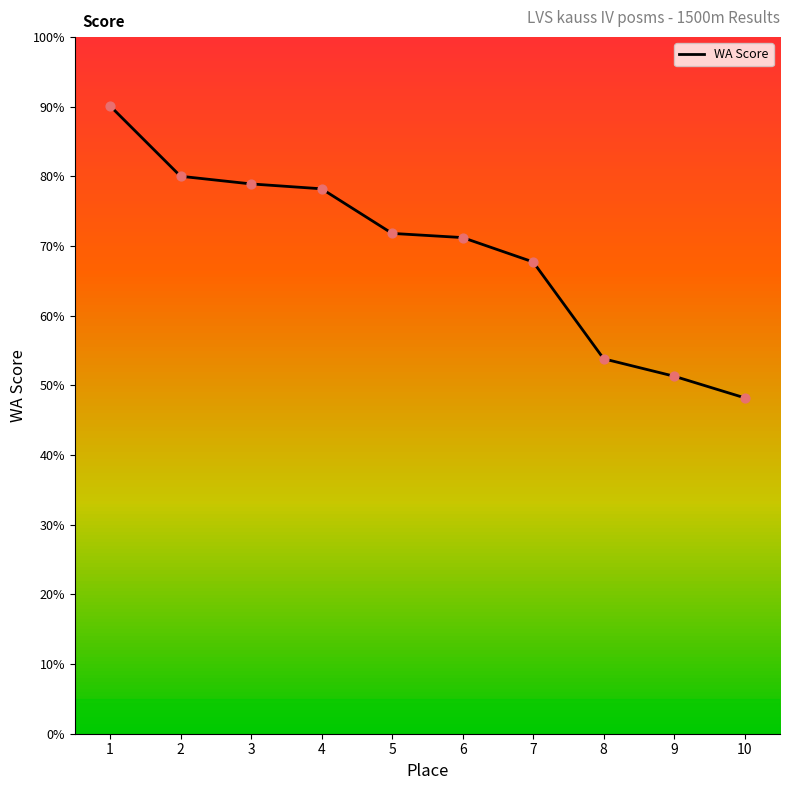

Is this an area chart (filled region under the line)?

No